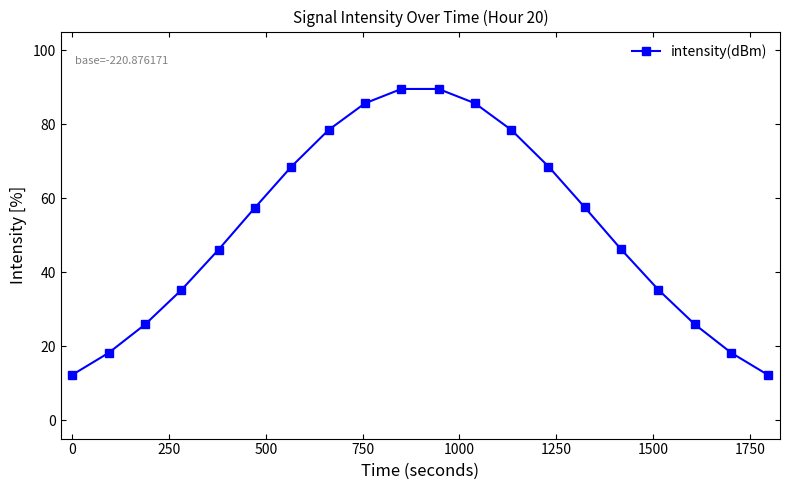

What is the smallest value displayed?

12.1